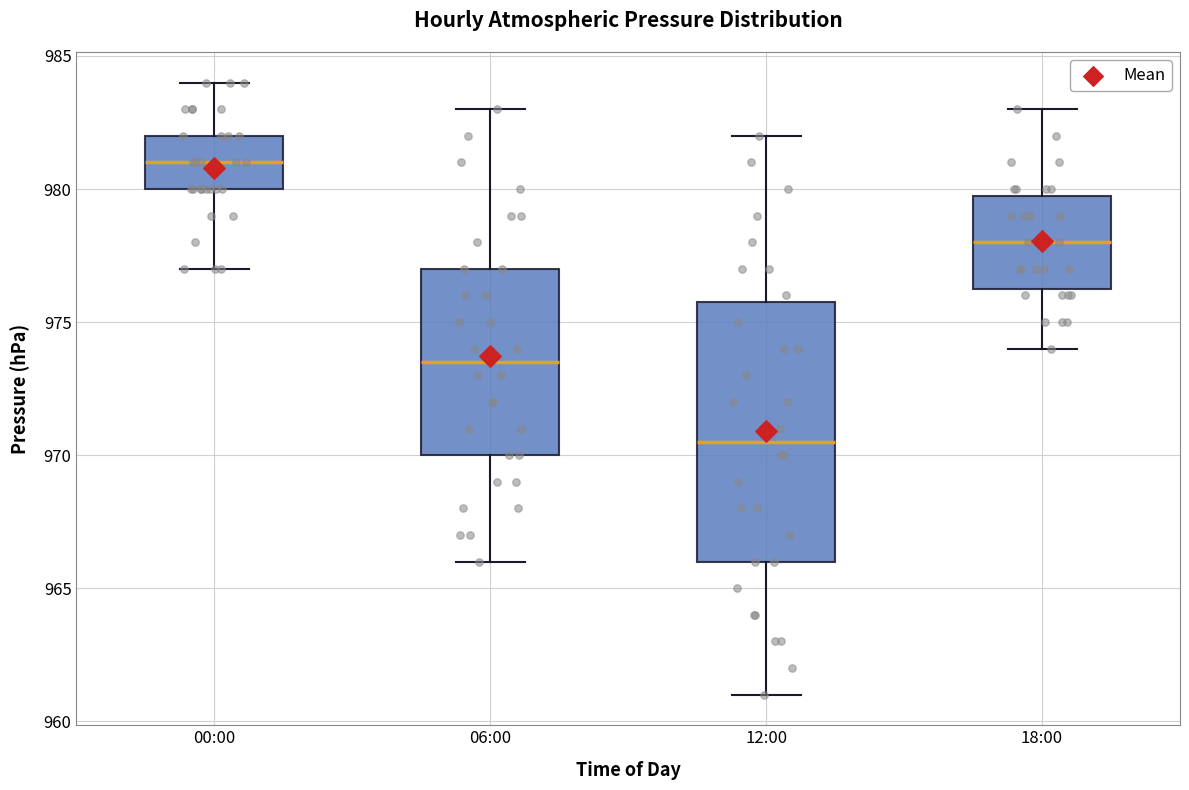

Which box has the lowest median line?

12:00